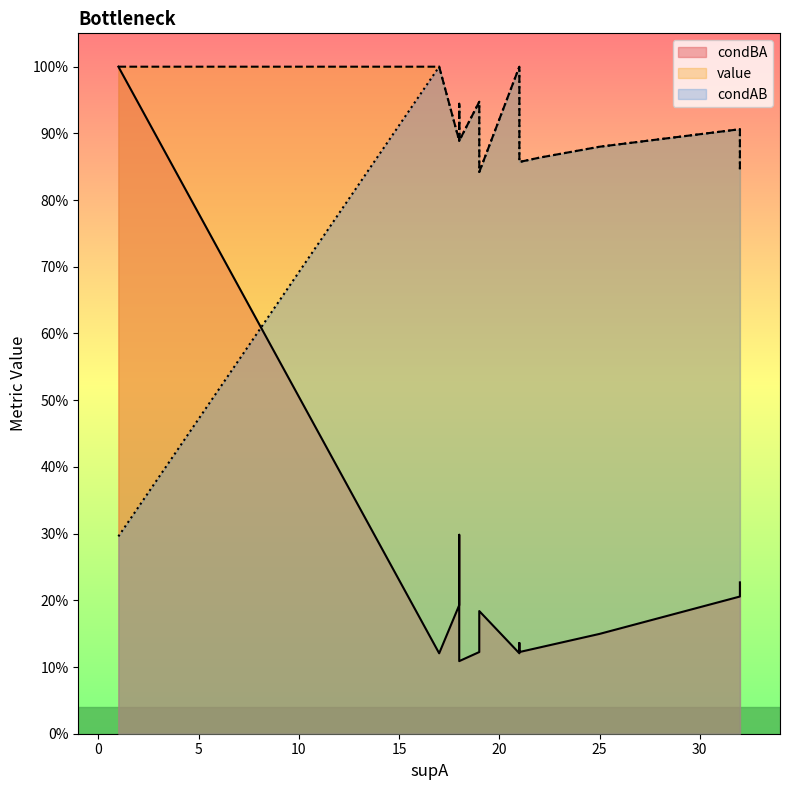

Does the chart have visible grid lines?

No